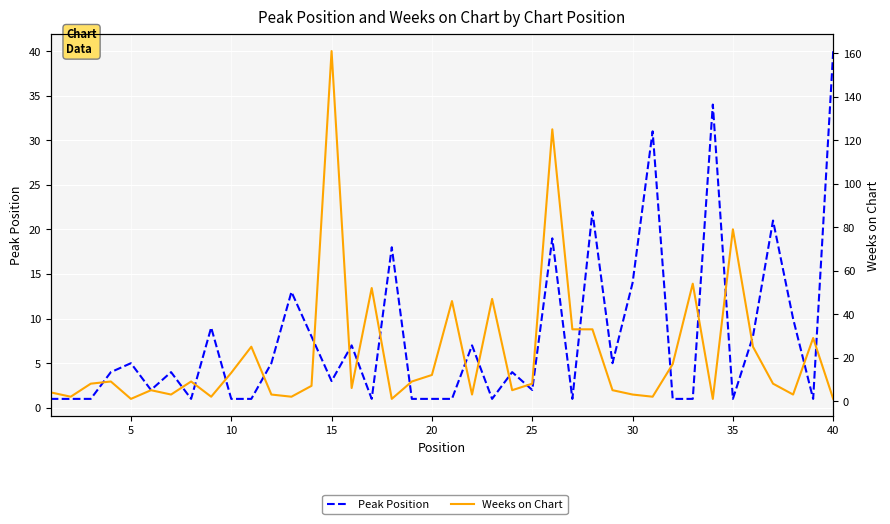

Which series has the largest range (max minus min)?

Weeks on Chart